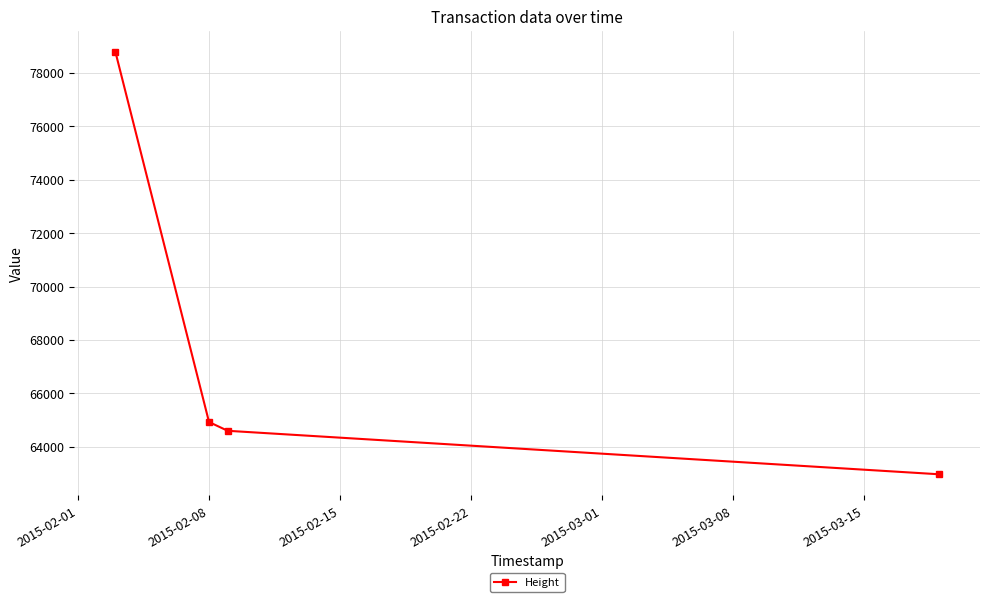

Count the number of categories in the chart.

4